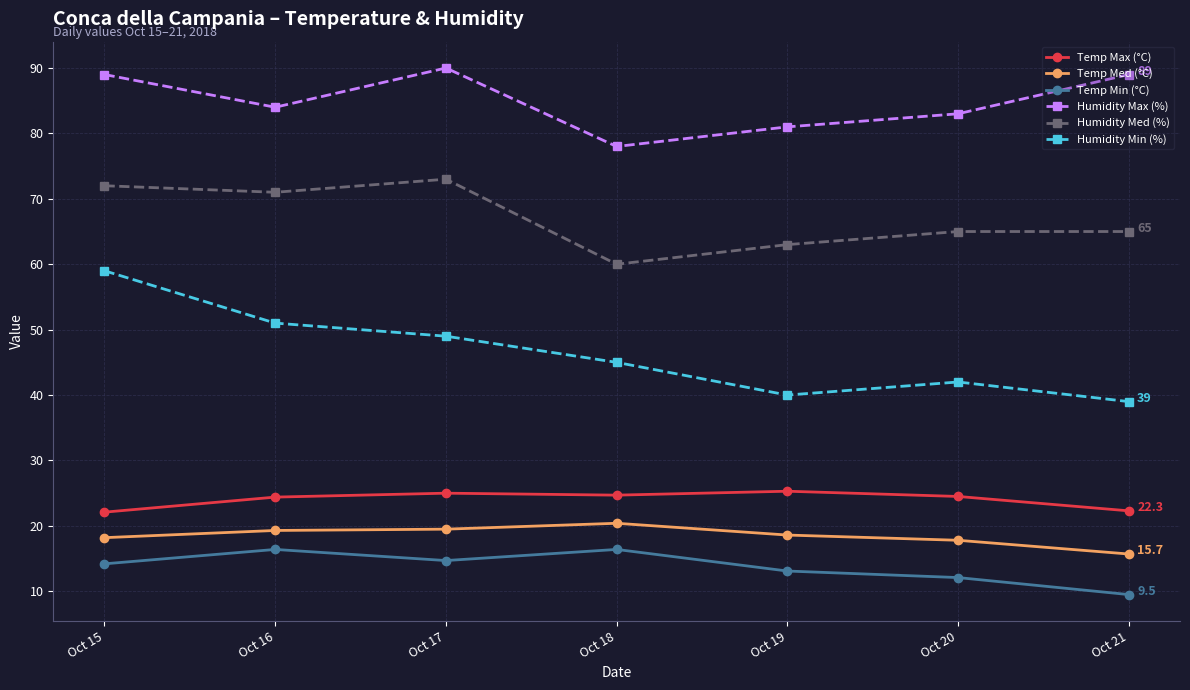

What is the difference between the maximum and minimum values in the Humidity Med (%) series?

13.0